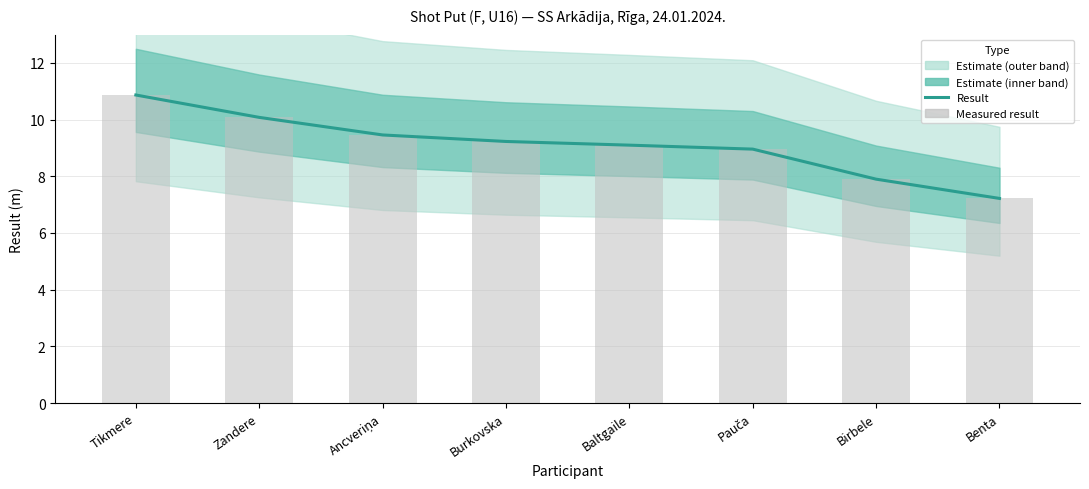

How many groups of bars are there?

8